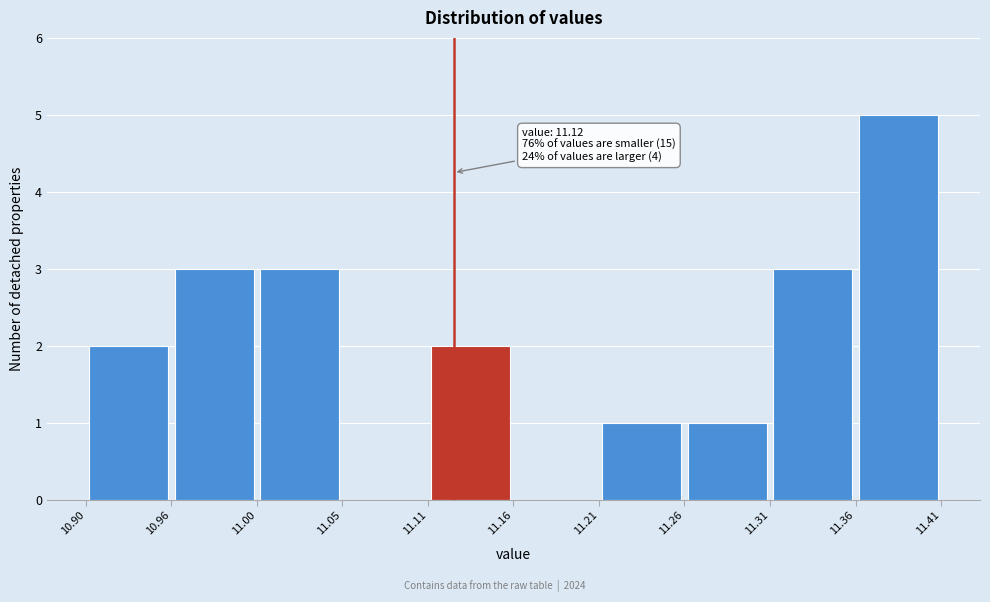

Which range on the x-axis has the tallest bar?

11.36 to 11.41